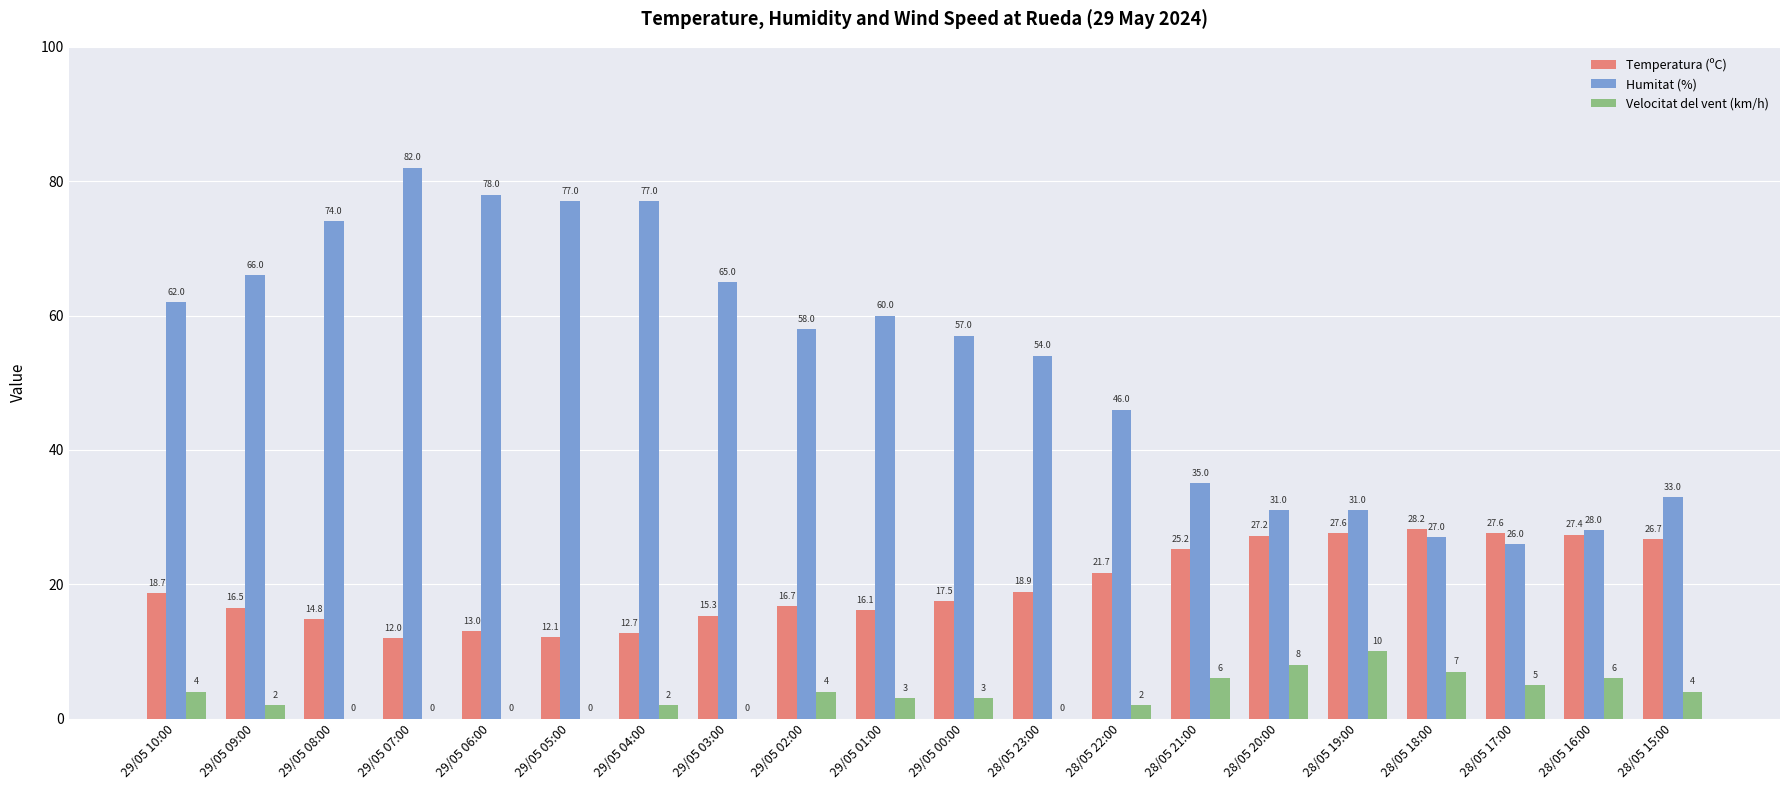

Reading left to right, transcribe all the data shown in this chart.

Temperatura (ºC): 18.7	16.5	14.8	12.0	13.0	12.1	12.7	15.3	16.7	16.1	17.5	18.9	21.7	25.2	27.2	27.6	28.2	27.6	27.4	26.7
Humitat (%): 62.0	66.0	74.0	82.0	78.0	77.0	77.0	65.0	58.0	60.0	57.0	54.0	46.0	35.0	31.0	31.0	27.0	26.0	28.0	33.0
Velocitat del vent (km/h): 4.0	2.0	0.0	0.0	0.0	0.0	2.0	0.0	4.0	3.0	3.0	0.0	2.0	6.0	8.0	10.0	7.0	5.0	6.0	4.0